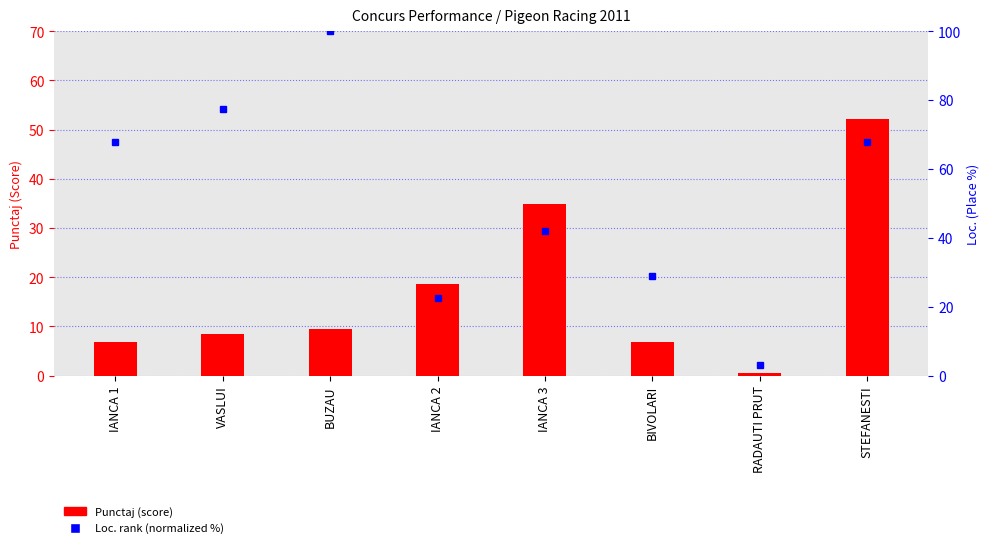

What is the label of the 3rd bar from the left?

BUZAU